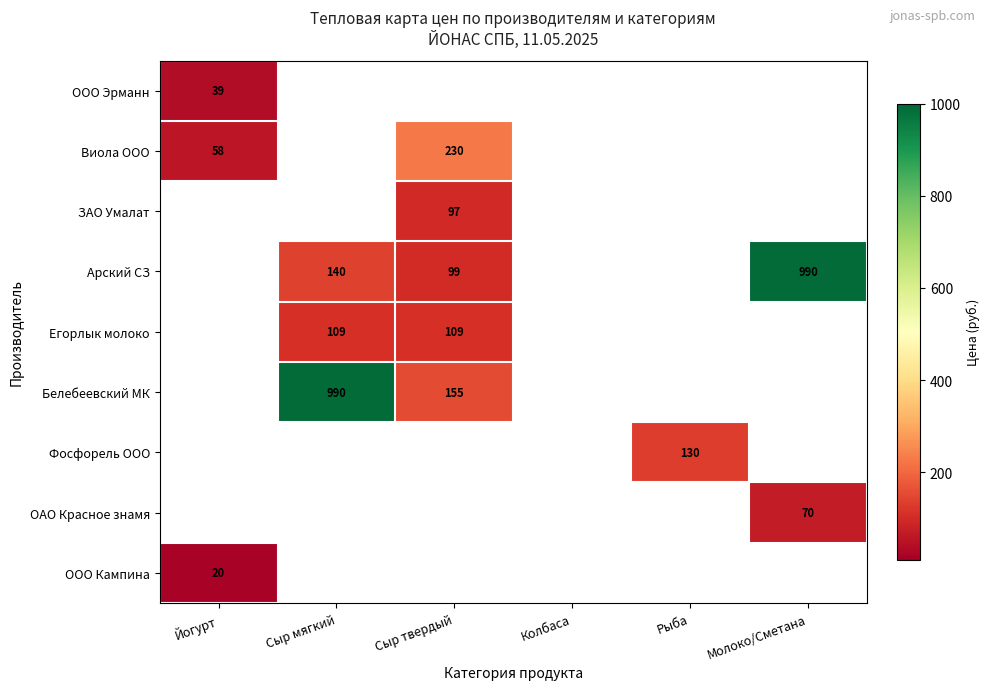

True or false: ООО Эрманн has a value of 39 at Йогурт.

True